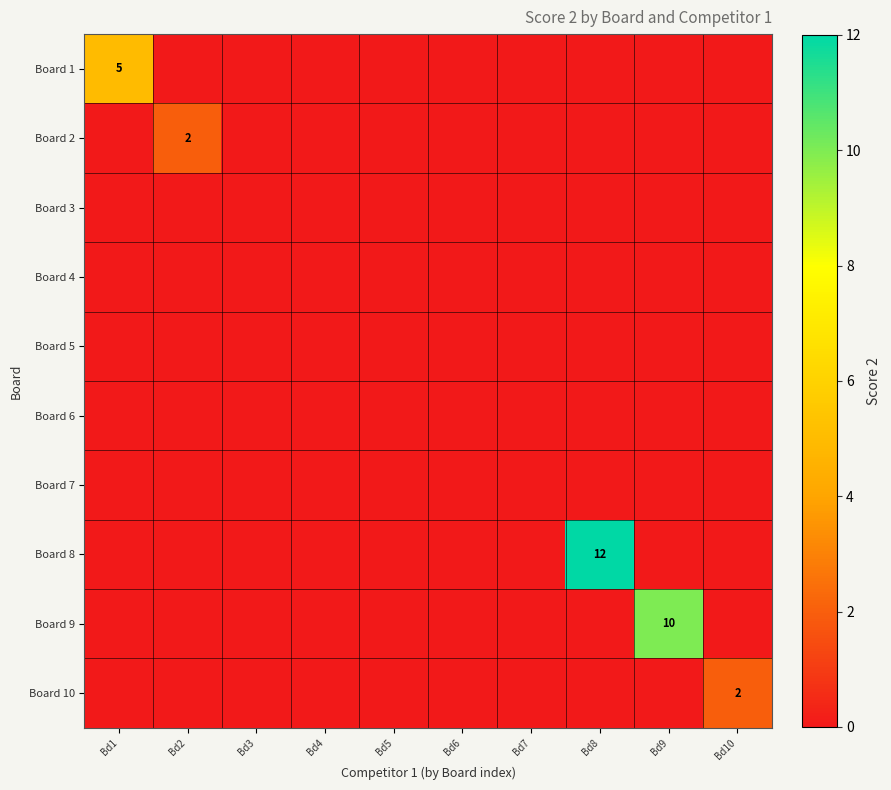

What is the maximum value shown in the chart?

12